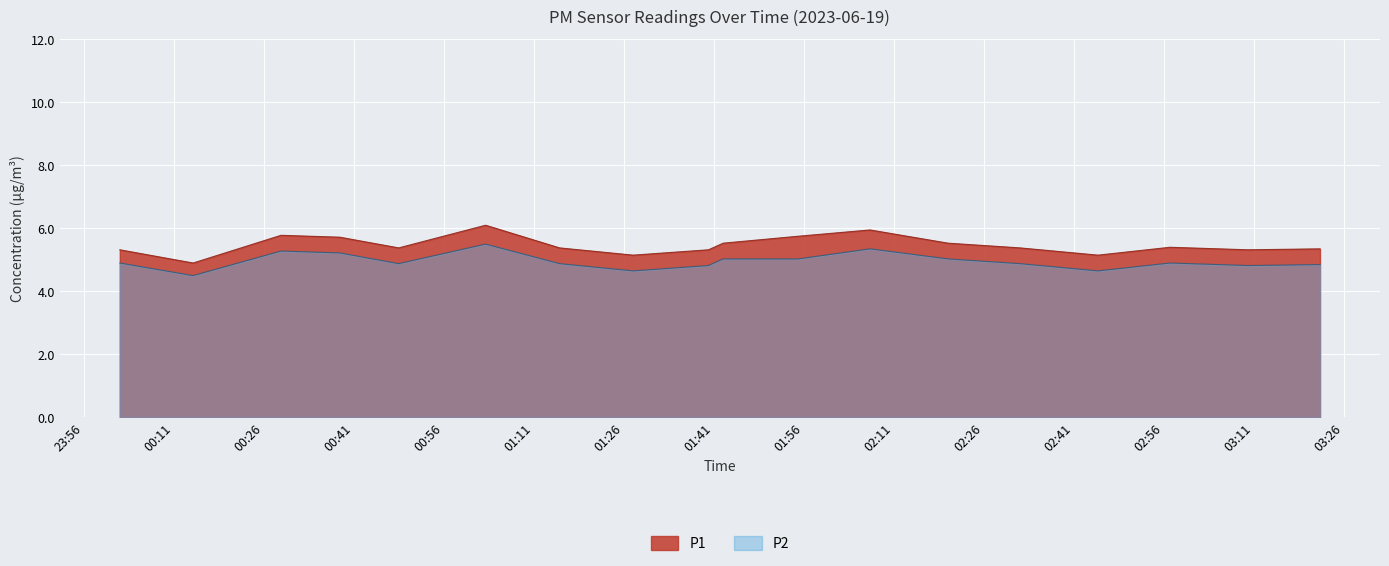

Is the value of P1 at 02:05 greater than the value of P2 at 03:07?

Yes